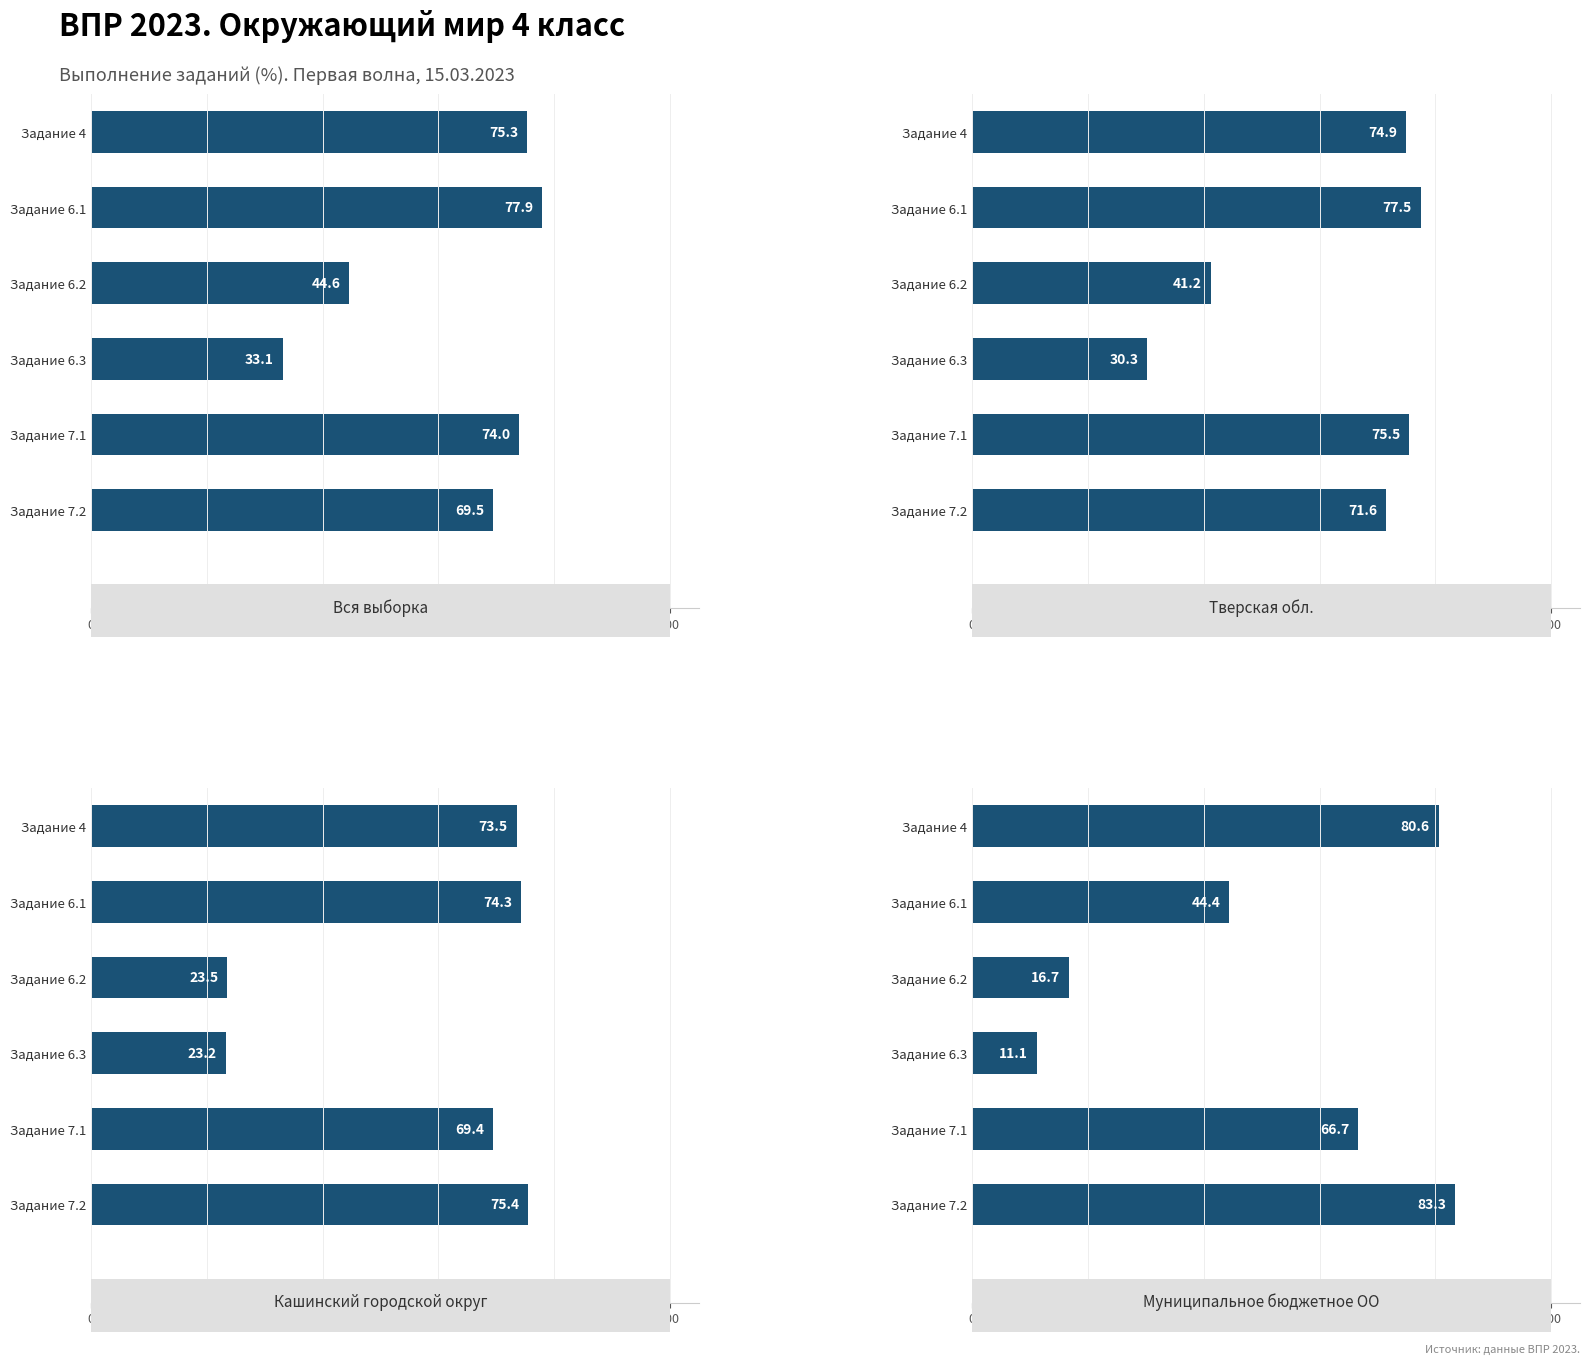

How many data points in Муниципальное бюджетное ОО are less than 66?

3